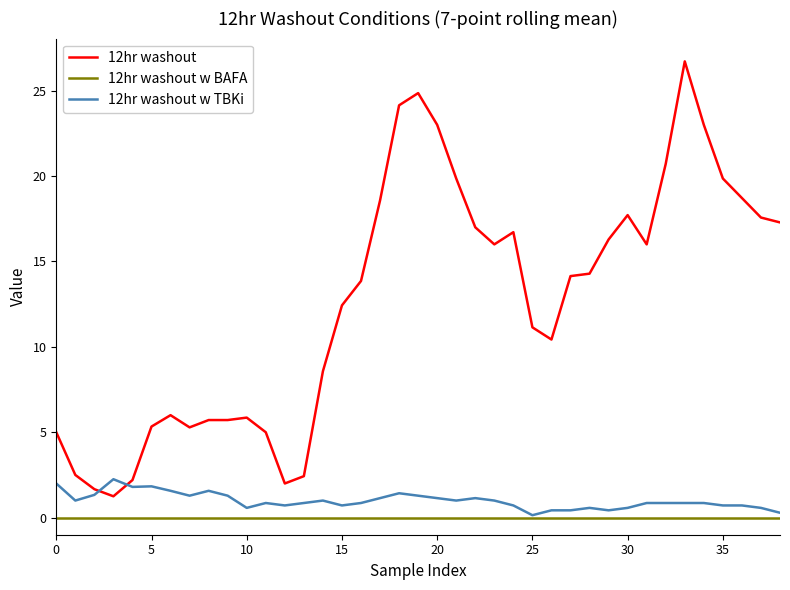

What is the greatest value displayed?

26.7